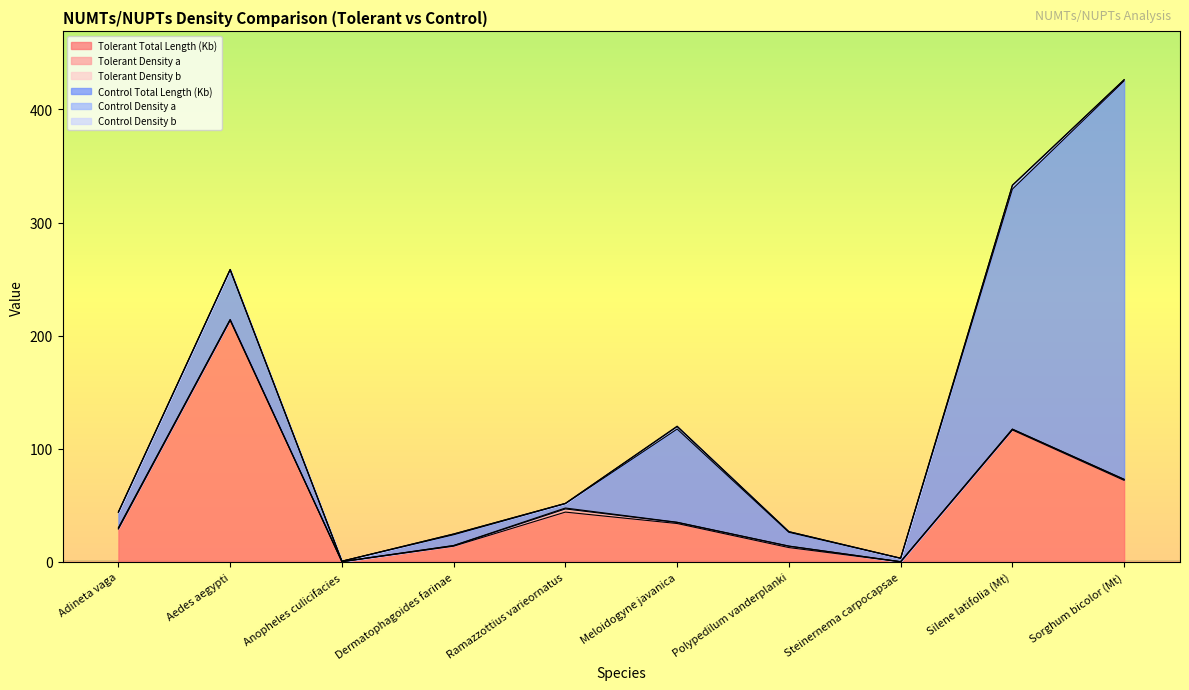

At which category is the sum across all series the highest?

Sorghum bicolor (Mt)